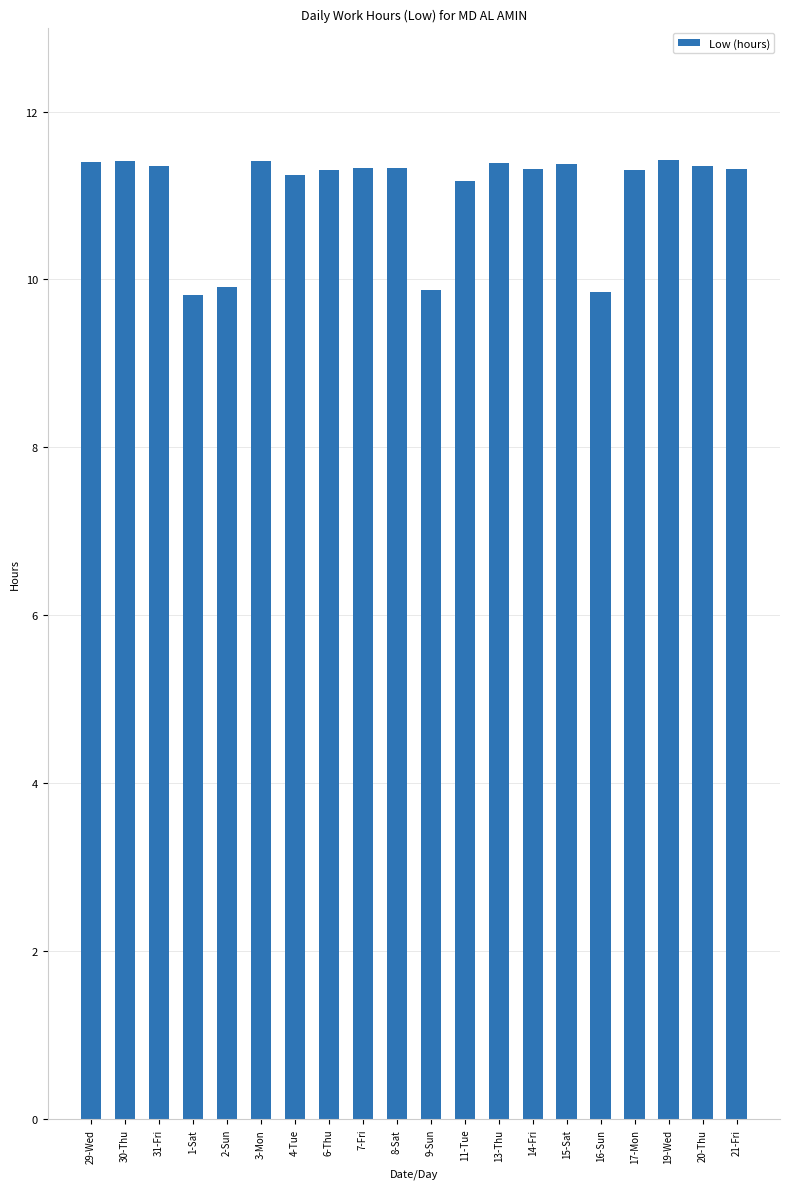

Is it true that the value at 7-Fri is 11.3?

True